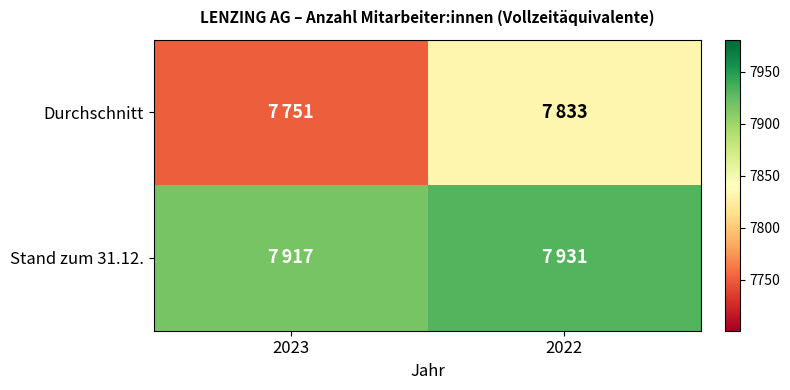

What is the smallest value displayed?

7751